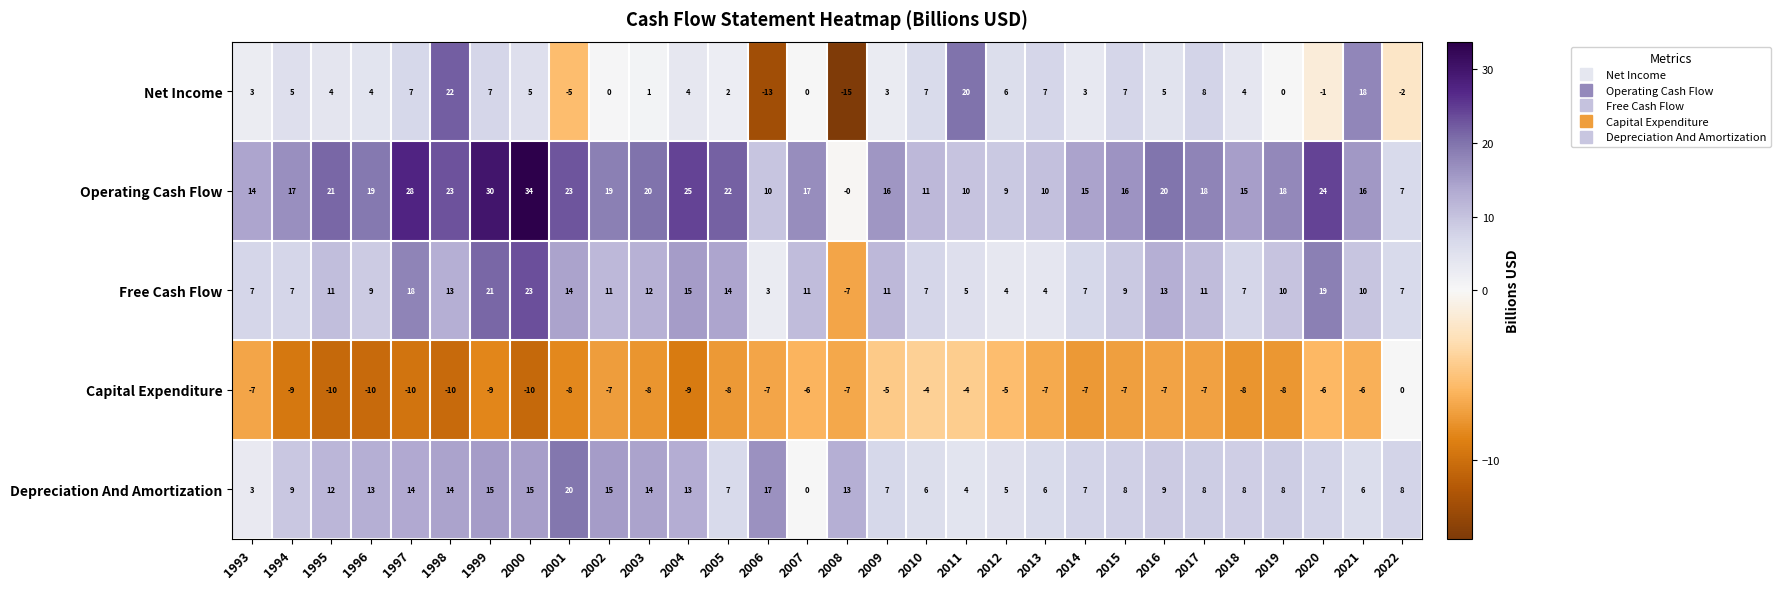

At which category is the sum across all series the highest?

2000